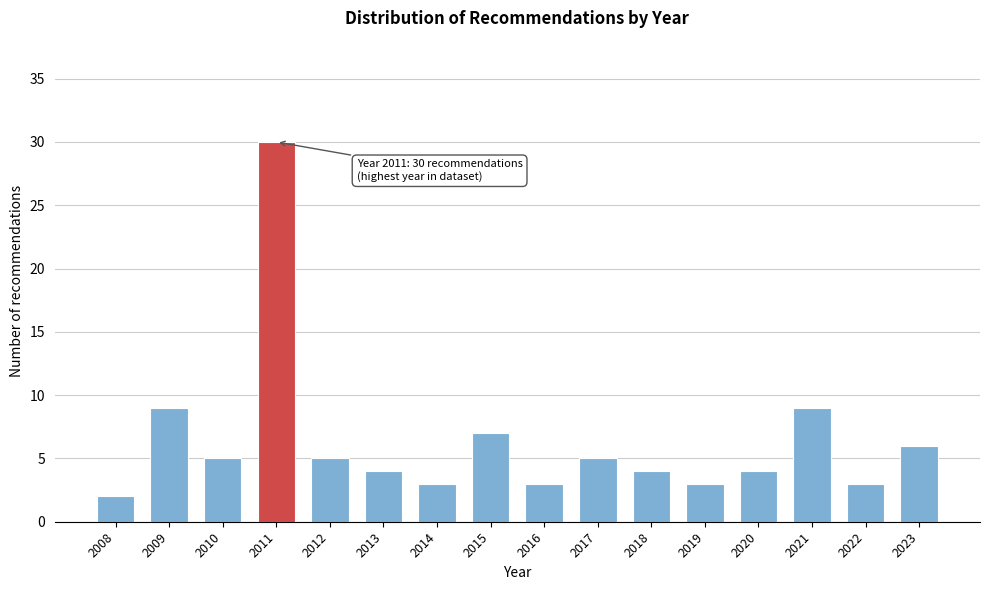

Reading right to left, extract all data points from this chart.

6	3	9	4	3	4	5	3	7	3	4	5	30	5	9	2